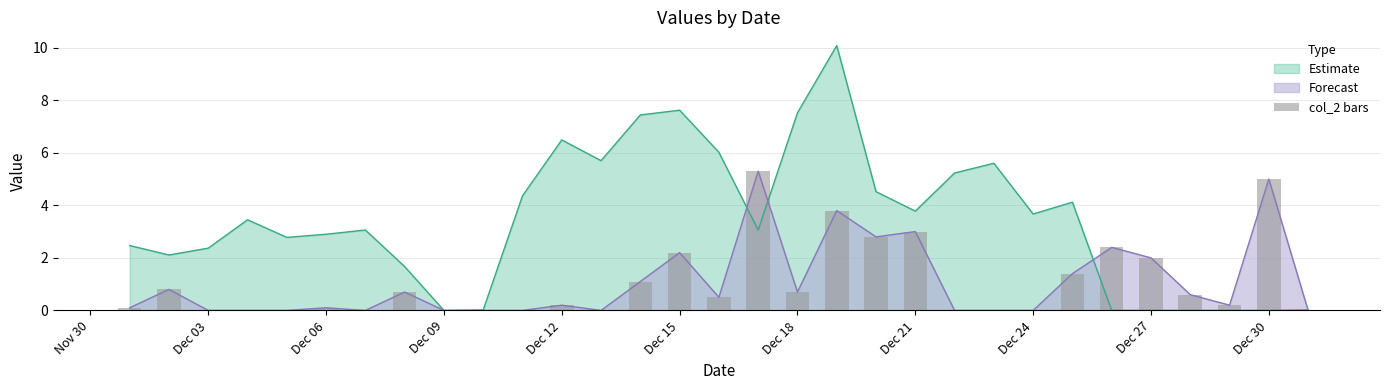

Is it true that Forecast equals 3.3 at Dec 30?

False